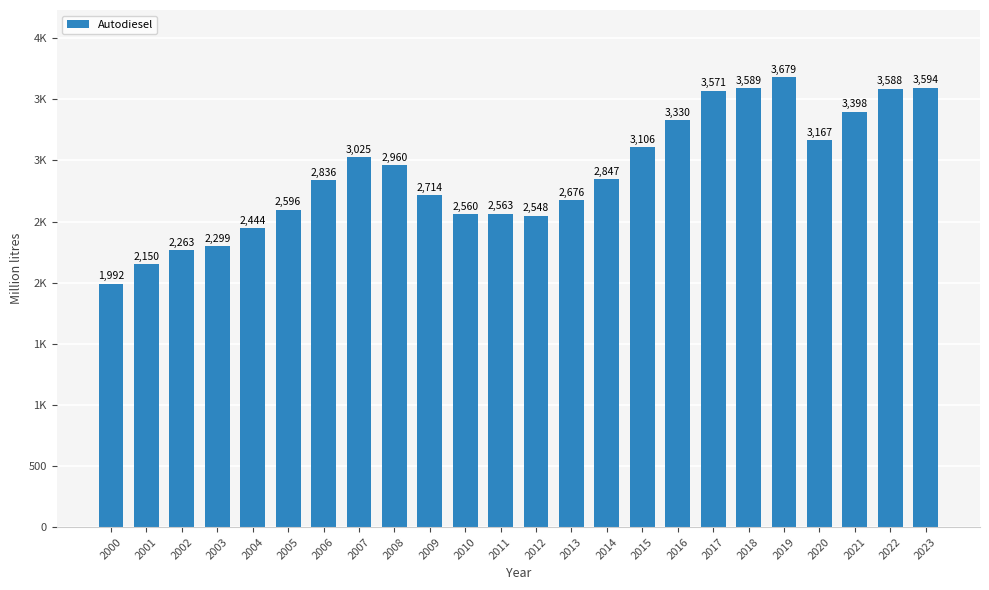

What is the value of the 11th bar from the left?

2560